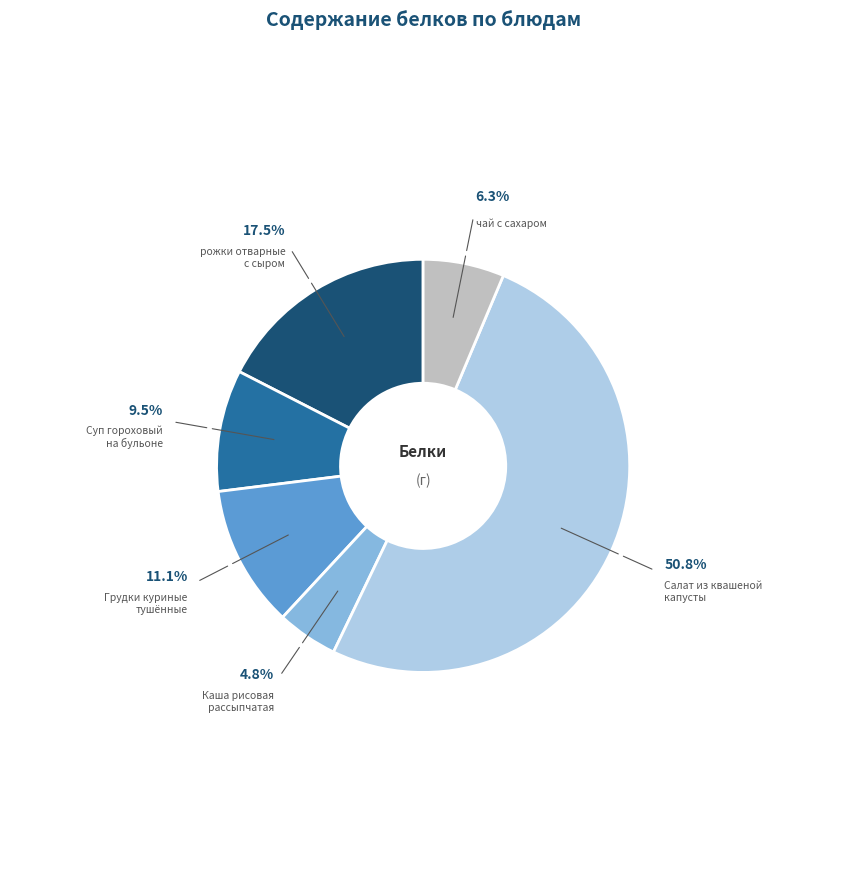

How much of the chart is everything except Салат из квашеной капусты?

49.2%